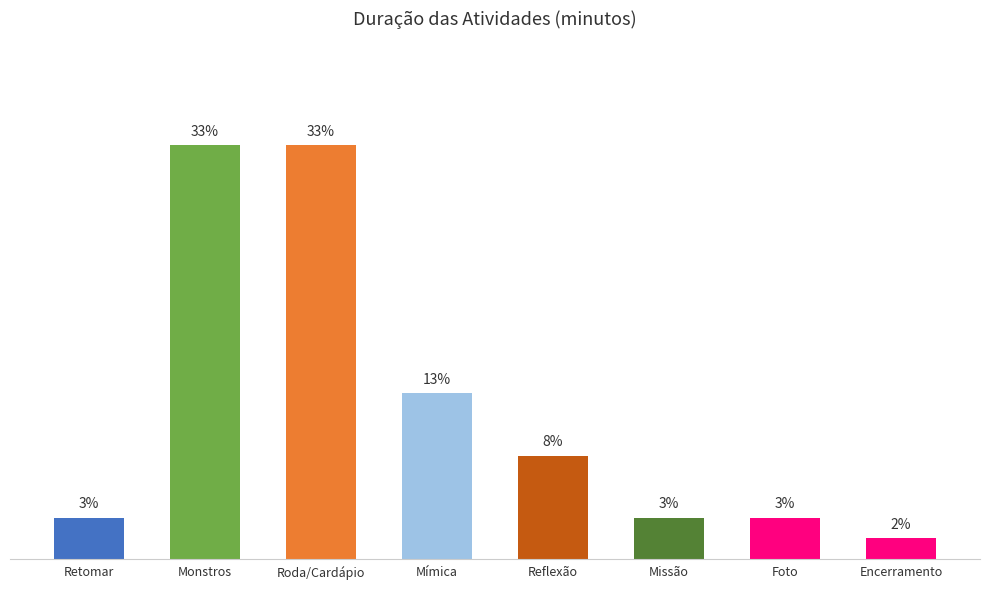

Where does the data first go above 5?

Monstros